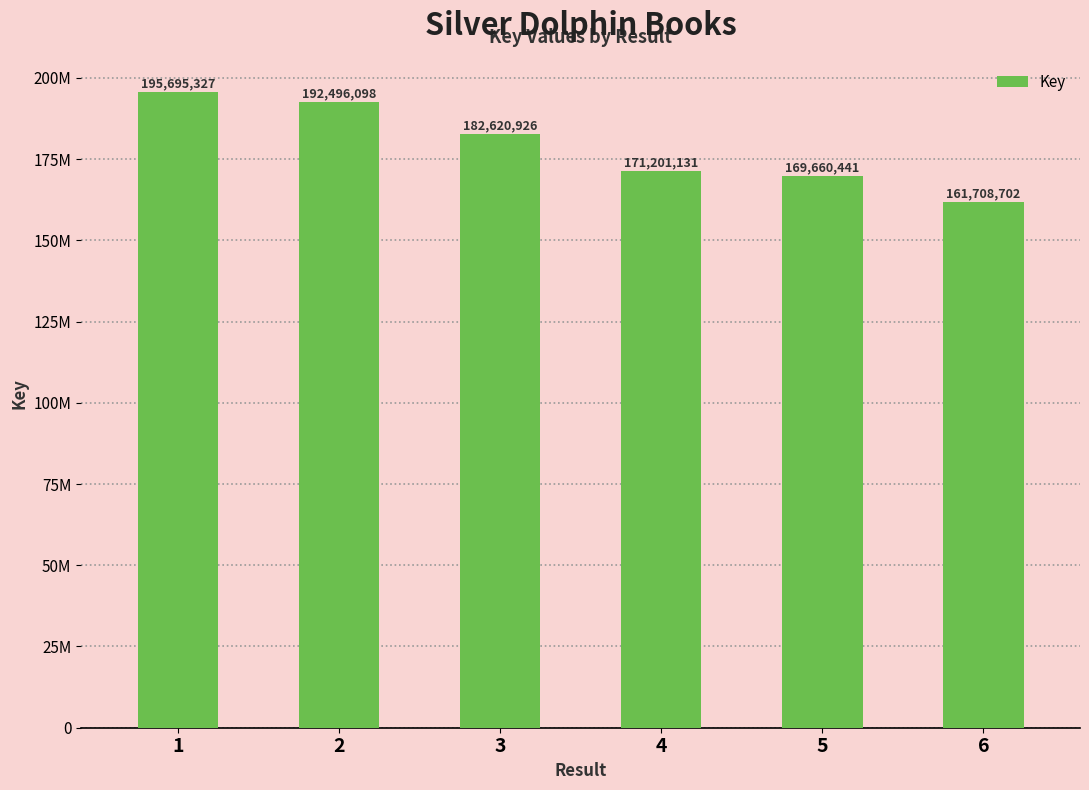

Does the chart contain stacked bars?

No